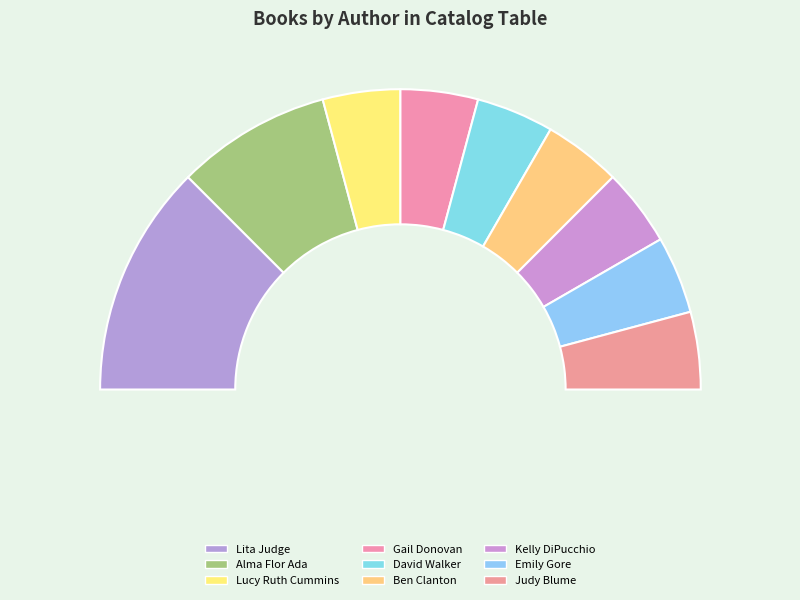

How many slices are in this pie chart?

9